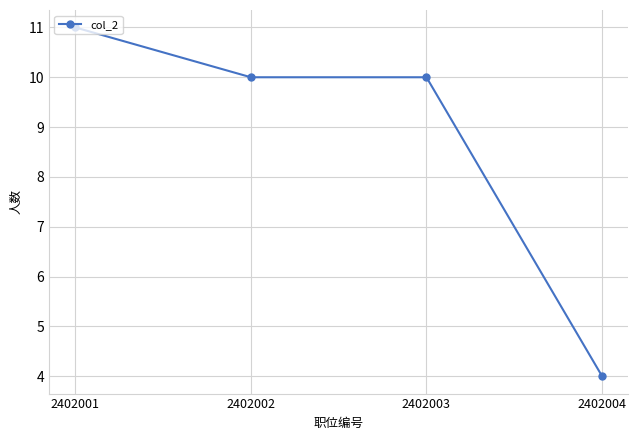

Reading left to right, transcribe all the data shown in this chart.

2402001=11	2402002=10	2402003=10	2402004=4